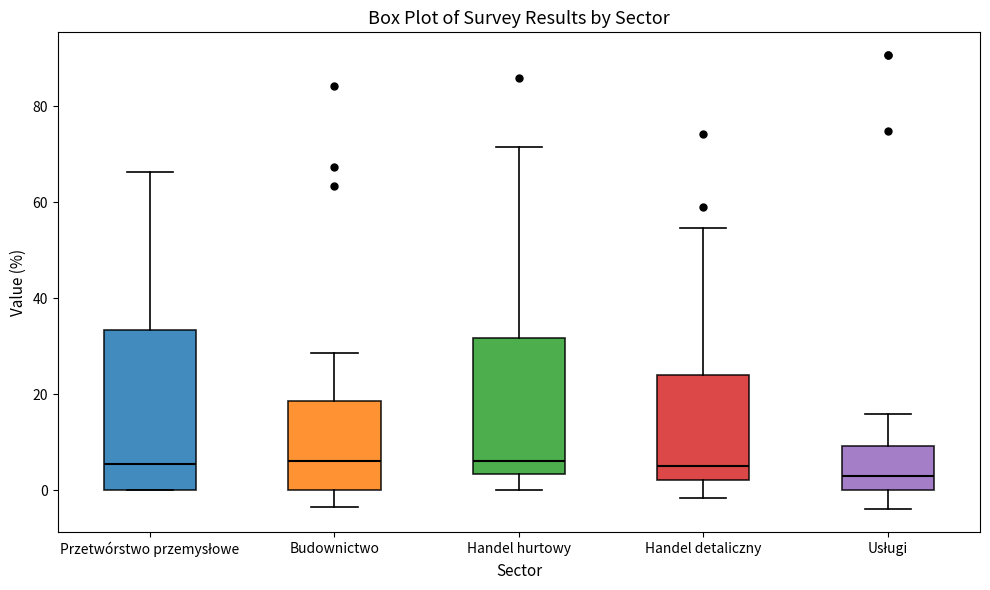

Reading left to right, read every box against the y-axis: the position of its median line, the range the box covers, and the ends of its whiskers. The values are not printed on the chart, so give them approximately, as read against the axis.

Przetwórstwo przemysłowe: median 6, box 0 to 34, whiskers 0 to 66
Budownictwo: median 6, box 0 to 18, whiskers -4 to 28
Handel hurtowy: median 6, box 4 to 32, whiskers 0 to 72
Handel detaliczny: median 6, box 2 to 24, whiskers -2 to 54
Usługi: median 4, box 0 to 10, whiskers -4 to 16